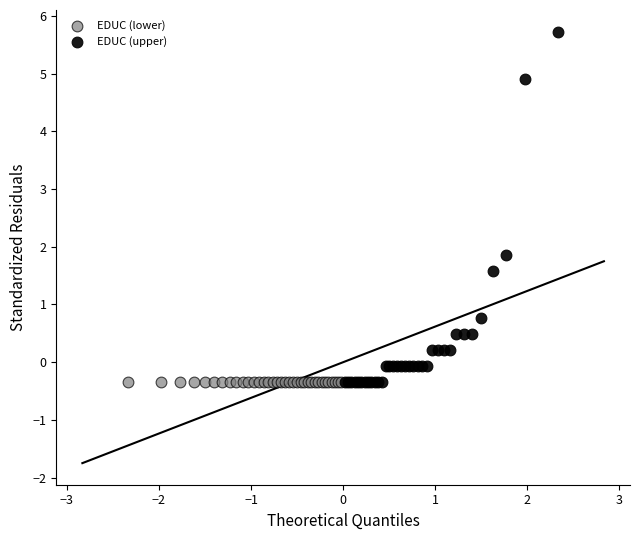

Which series reaches the maximum Y coordinate?

EDUC (upper)